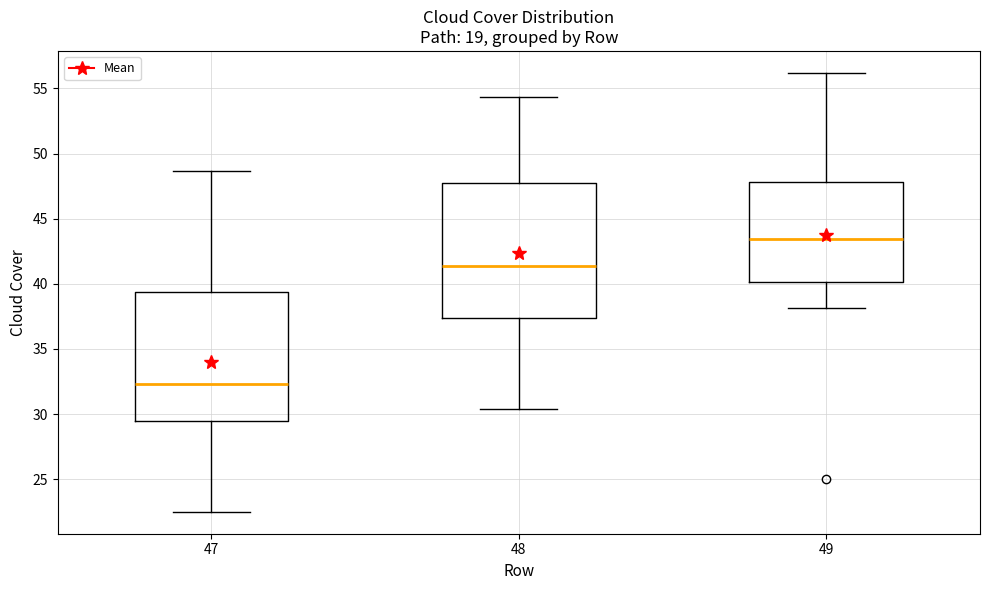

Where does the median line of the box at x = 49 sit on the y-axis? The values are not printed on the chart, so give them approximately, as read against the axis.

43.5